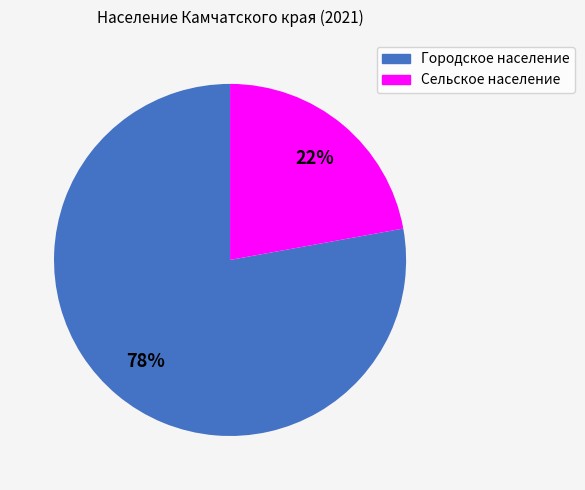

The Городское население slice represents 78% of the pie. True or false?

True